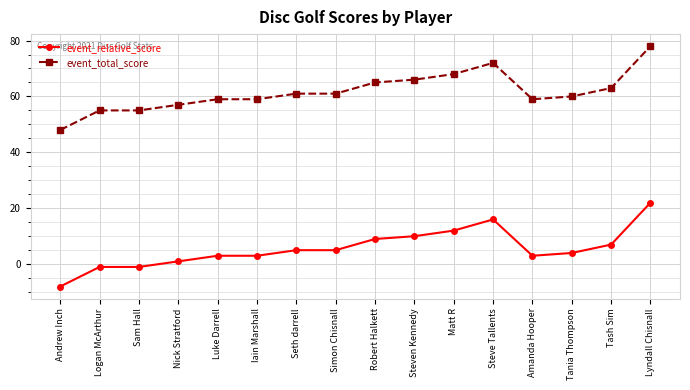

Reading left to right, transcribe all the data shown in this chart.

event_relative_score: Andrew Inch=-8	Logan McArthur=-1	Sam Hall=-1	Nick Stratford=1	Luke Darrell=3	Iain Marshall=3	Seth darrell=5	Simon Chisnall=5	Robert Halkett=9	Steven Kennedy=10	Matt R=12	Steve Tallents=16	Amanda Hooper=3	Tania Thompson=4	Tash Sim=7	Lyndall Chisnall=22
event_total_score: Andrew Inch=48	Logan McArthur=55	Sam Hall=55	Nick Stratford=57	Luke Darrell=59	Iain Marshall=59	Seth darrell=61	Simon Chisnall=61	Robert Halkett=65	Steven Kennedy=66	Matt R=68	Steve Tallents=72	Amanda Hooper=59	Tania Thompson=60	Tash Sim=63	Lyndall Chisnall=78